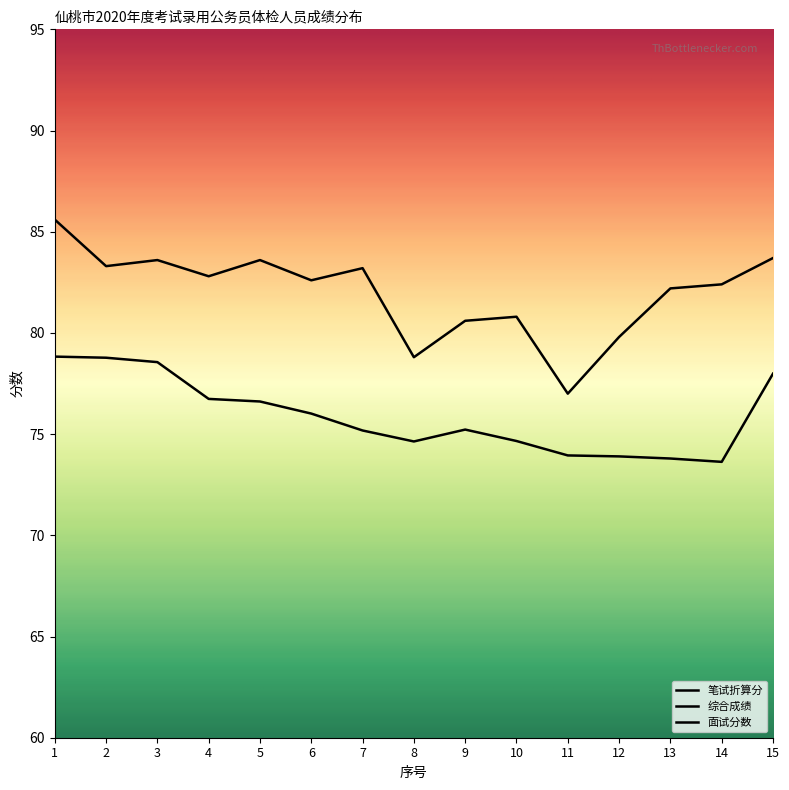

What is the difference between the maximum and minimum values in the 笔试折算分 series?

4.7